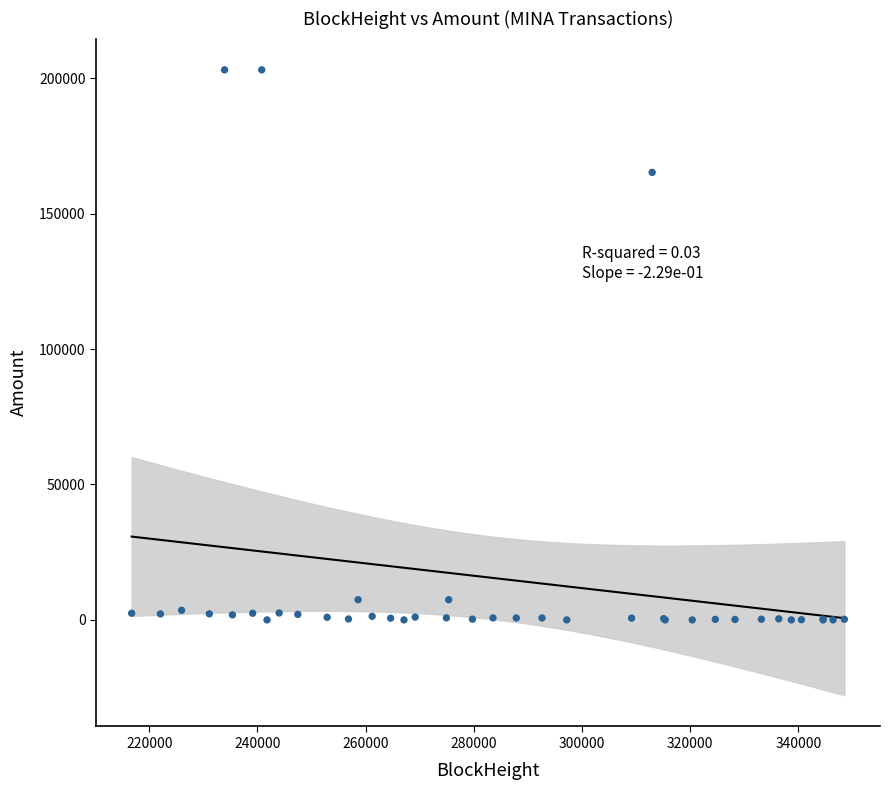

What Y value in the scatter plot is closest to 101529?

165202.1